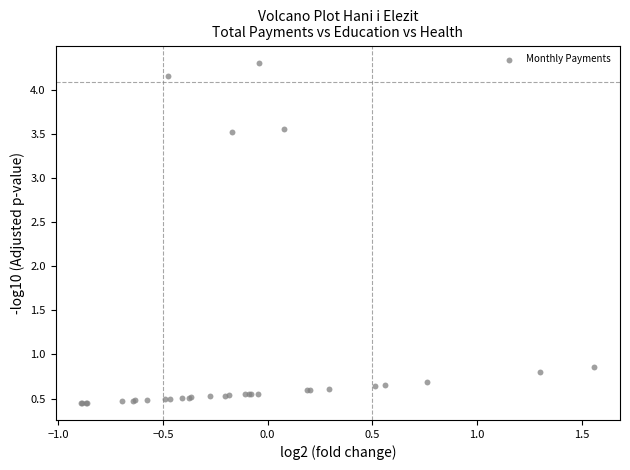

What Y value in the scatter plot is closest to 2?

0.9